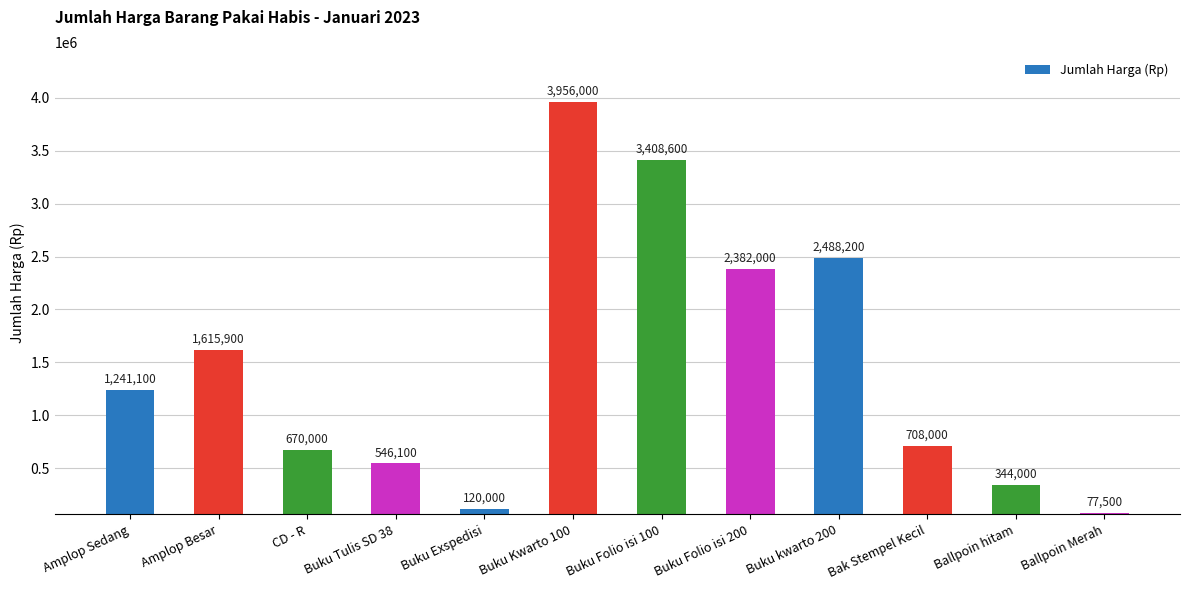

Where is the data nearest to the value 2016750?

Buku Folio isi 200